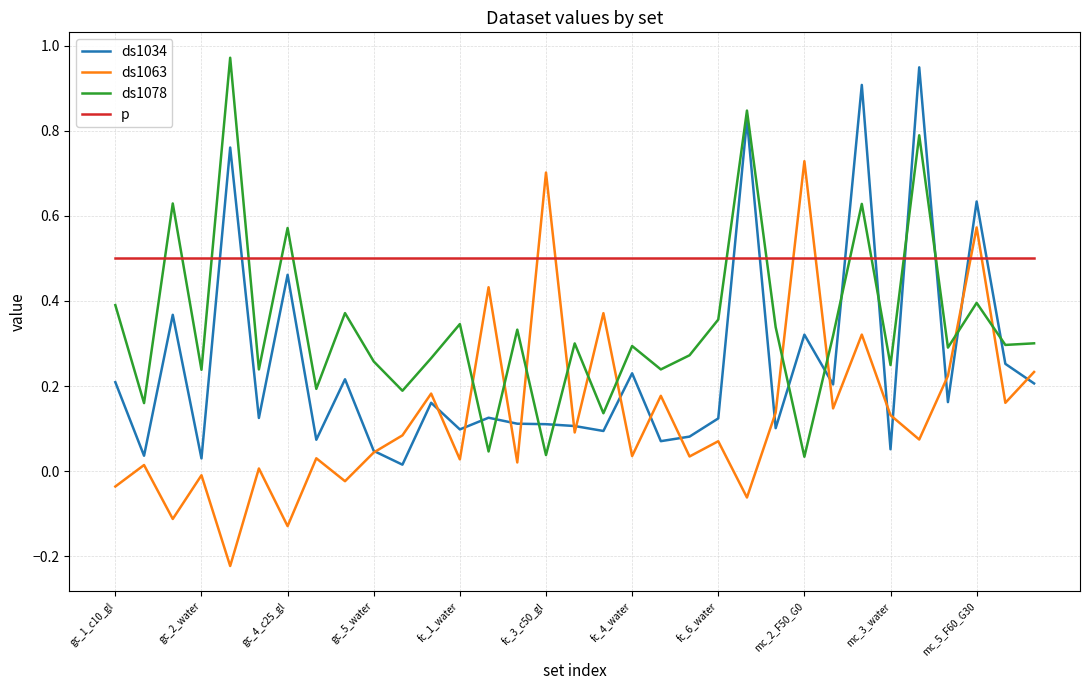

Is this an area chart (filled region under the line)?

No